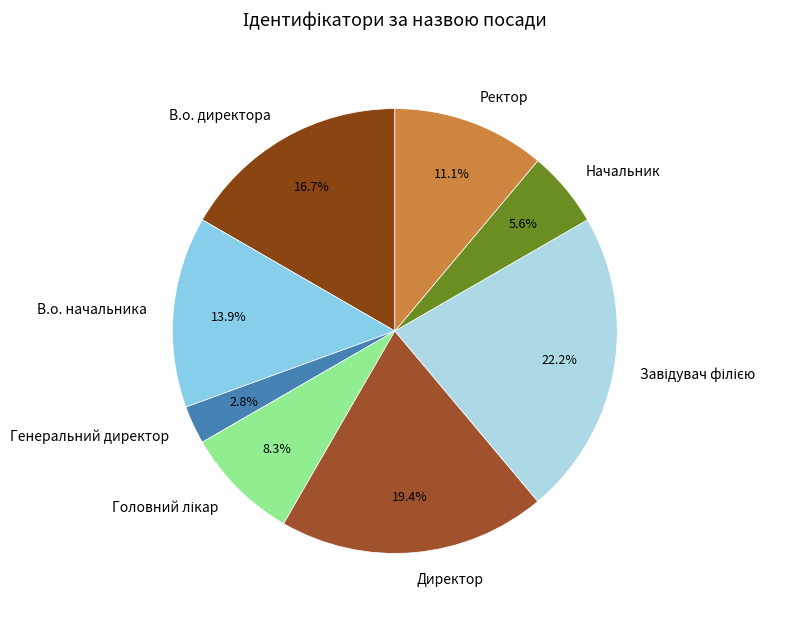

Approximately how many times larger is the value at В.о. директора compared to В.о. начальника?

1.2